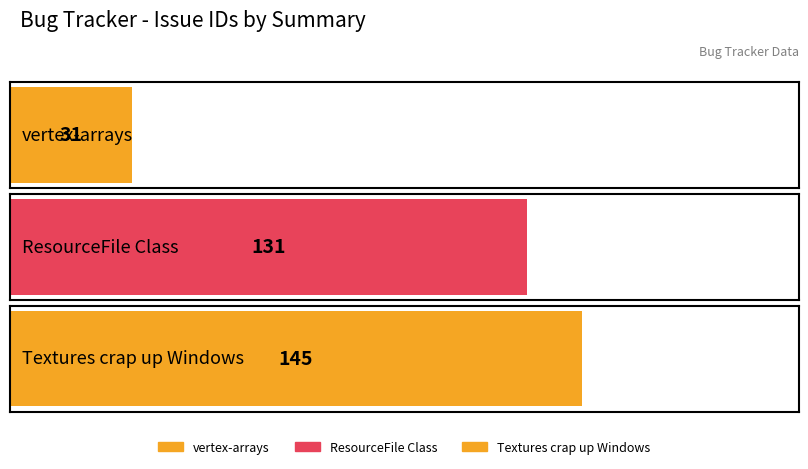

Which category has the highest value across all series?

Textures crap up Windows